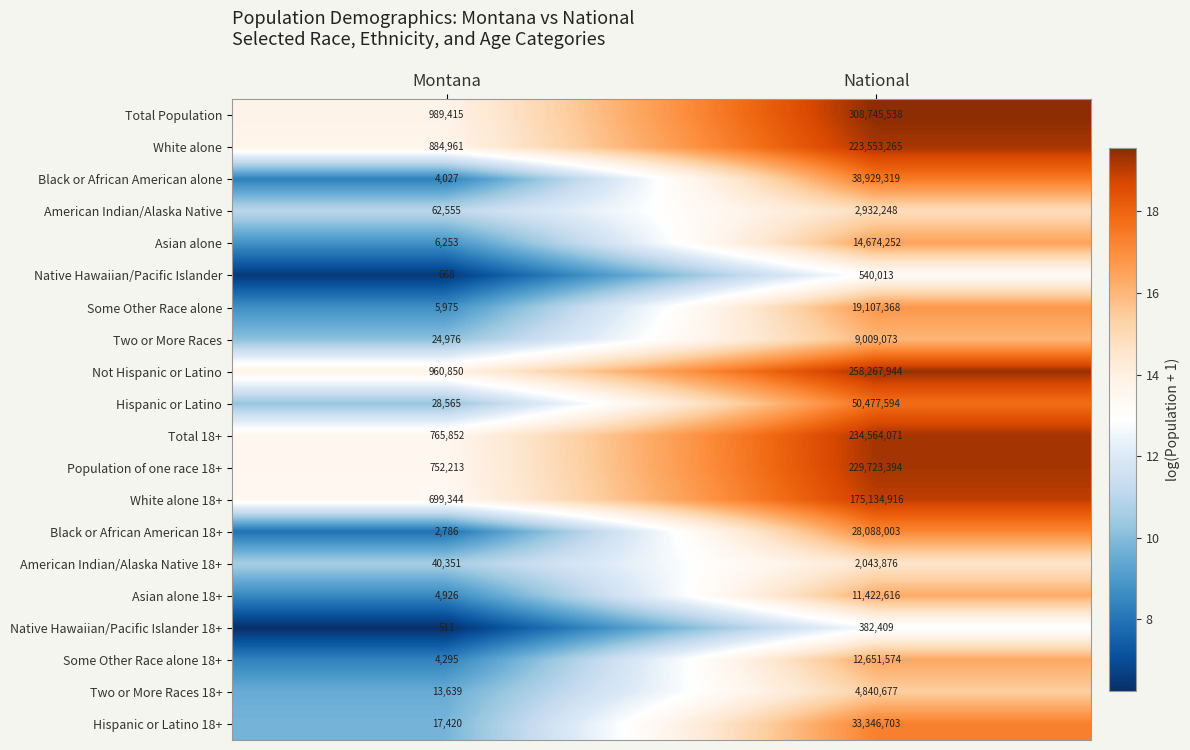

How many categories are shown in the chart?

2